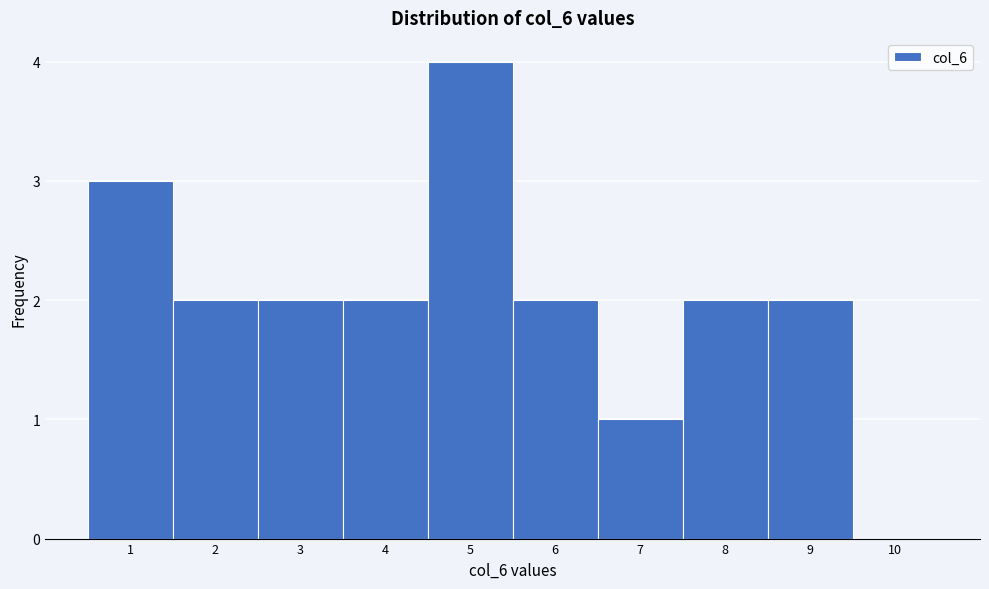

Which range on the x-axis has the tallest bar?

4.5 to 5.5